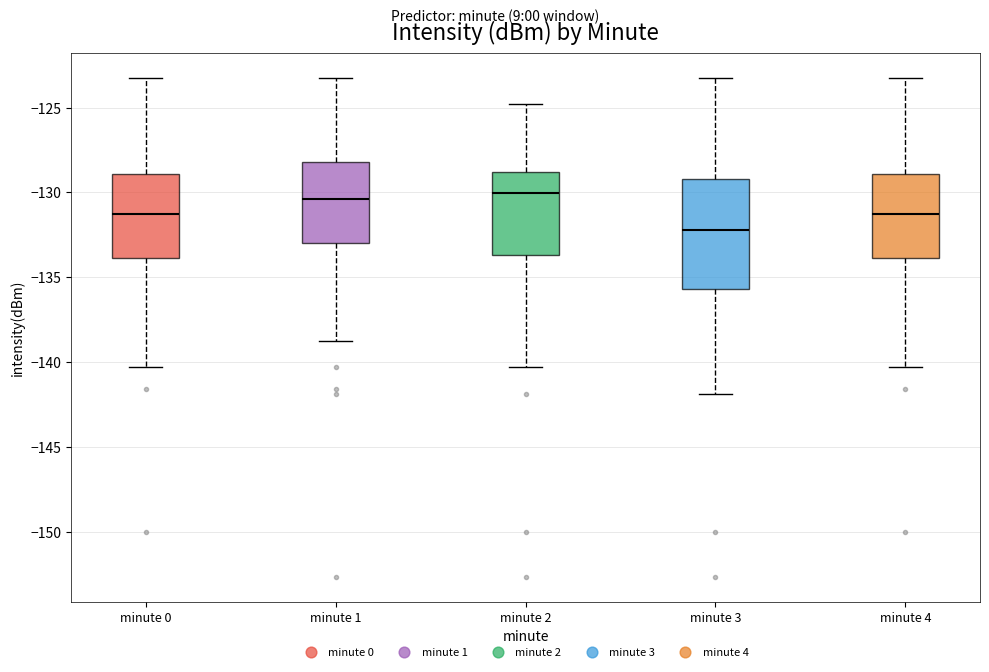

Reading left to right, read every box against the y-axis: the position of its median line, the range the box covers, and the ends of its whiskers. The values are not printed on the chart, so give them approximately, as read against the axis.

minute 0: median -131.5, box -134.0 to -129.0, whiskers -140.5 to -123.0
minute 1: median -130.5, box -133.0 to -128.0, whiskers -138.5 to -123.0
minute 2: median -130.0, box -133.5 to -129.0, whiskers -140.5 to -125.0
minute 3: median -132.0, box -135.5 to -129.0, whiskers -142.0 to -123.0
minute 4: median -131.5, box -134.0 to -129.0, whiskers -140.5 to -123.0